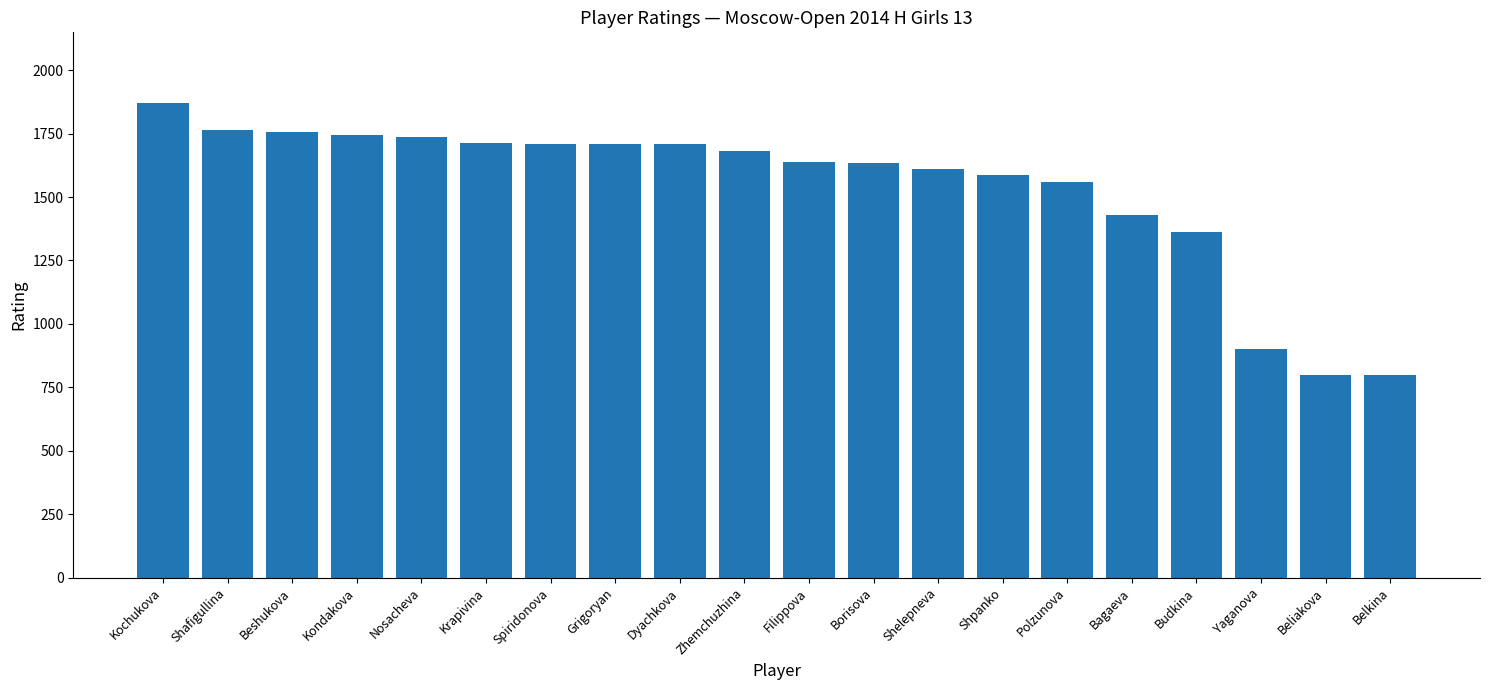

Which has a higher value, Krapivina or Beliakova?

Krapivina